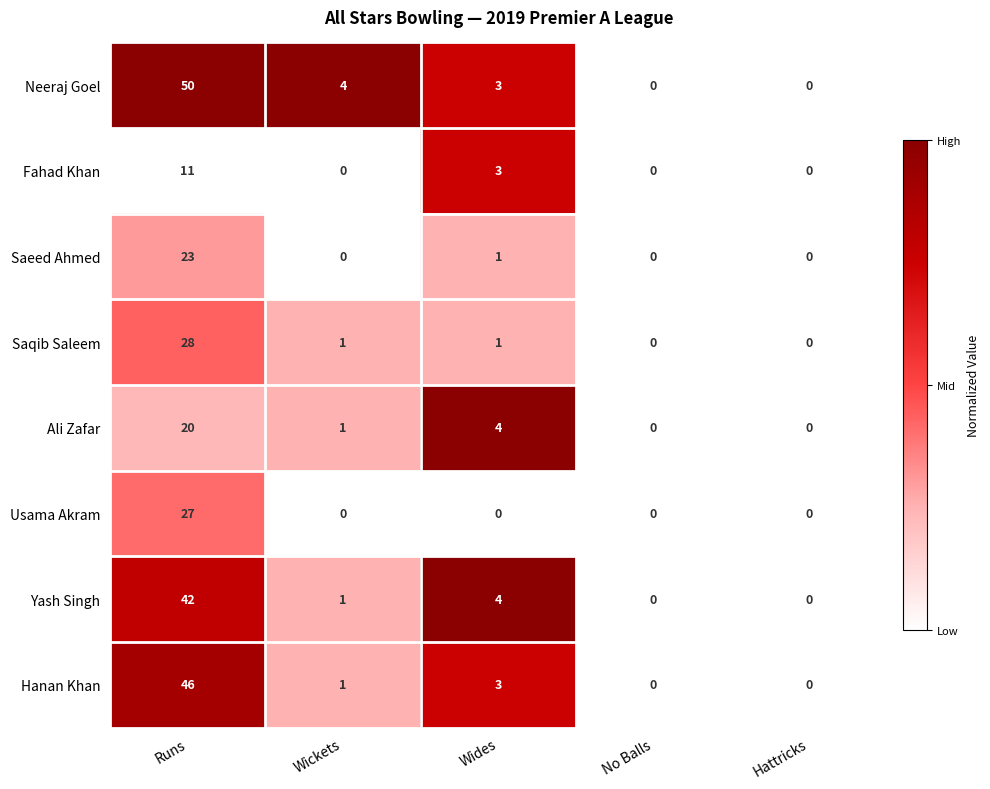

Is the value of Usama Akram at Hattricks greater than the value of Hanan Khan at Wides?

No